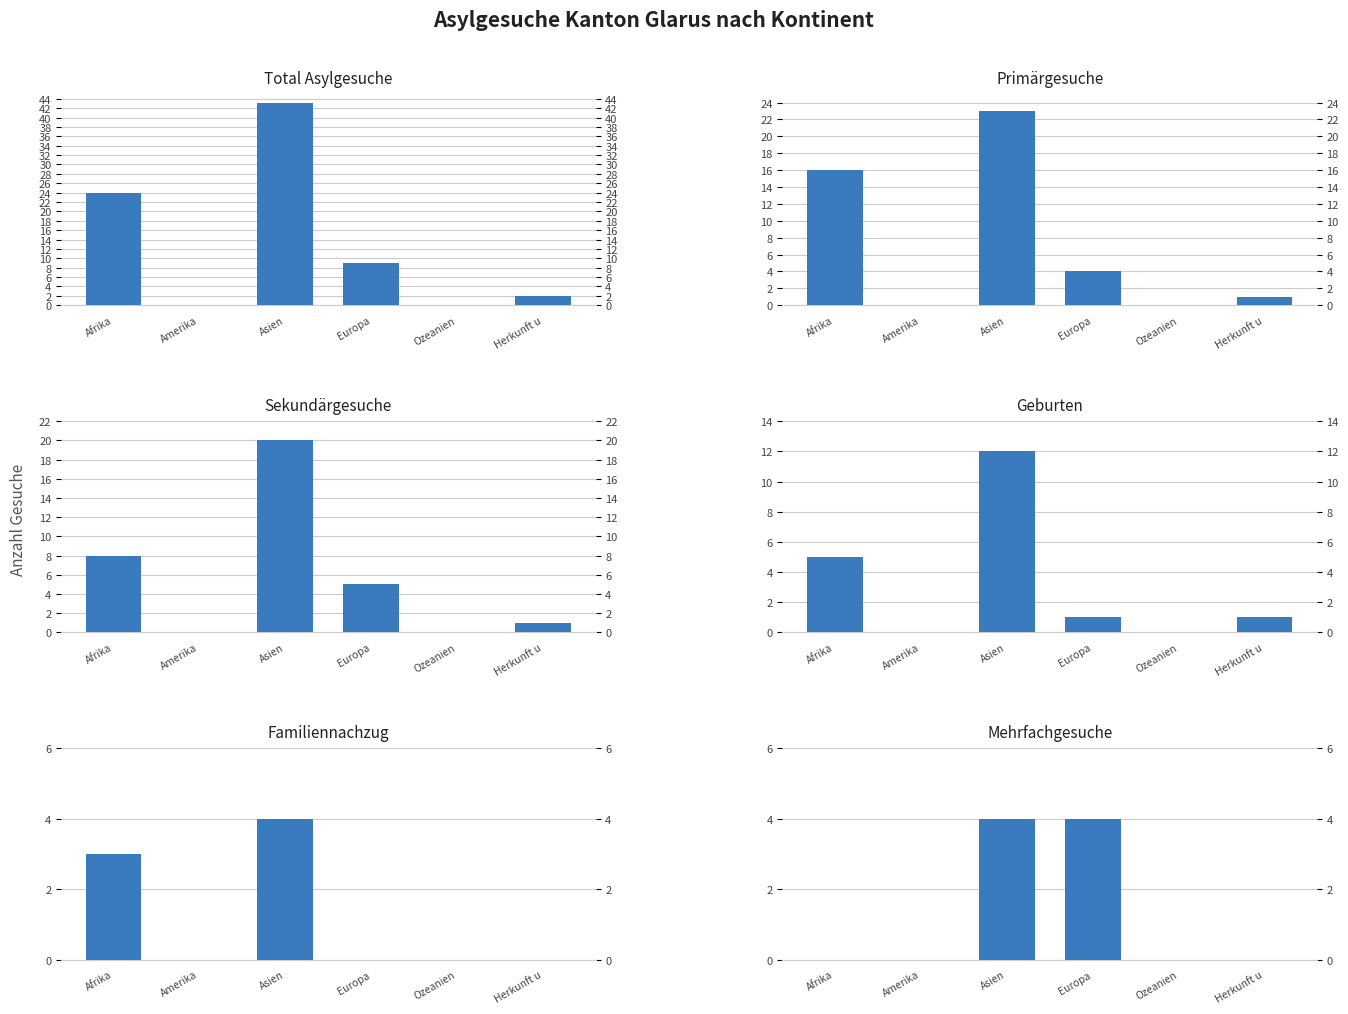

Count the number of data series in this chart.

6